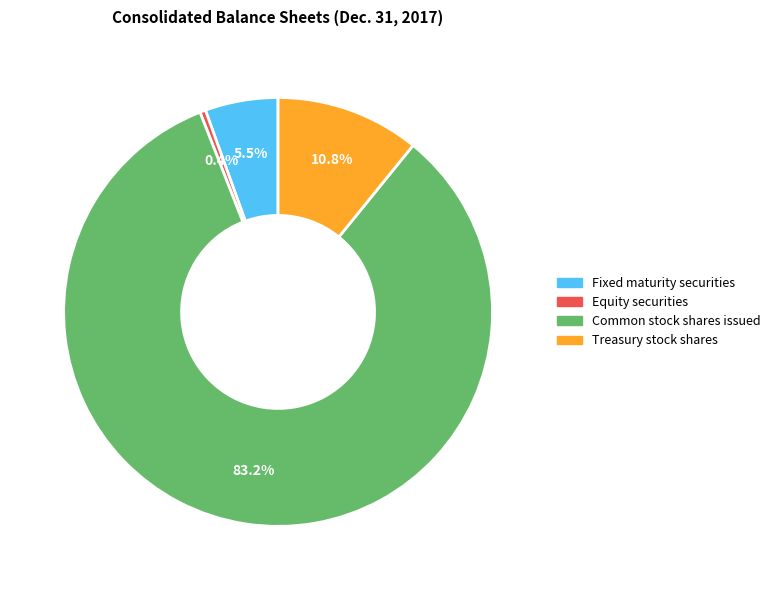

Is there any slice that represents more than half of the pie?

Yes